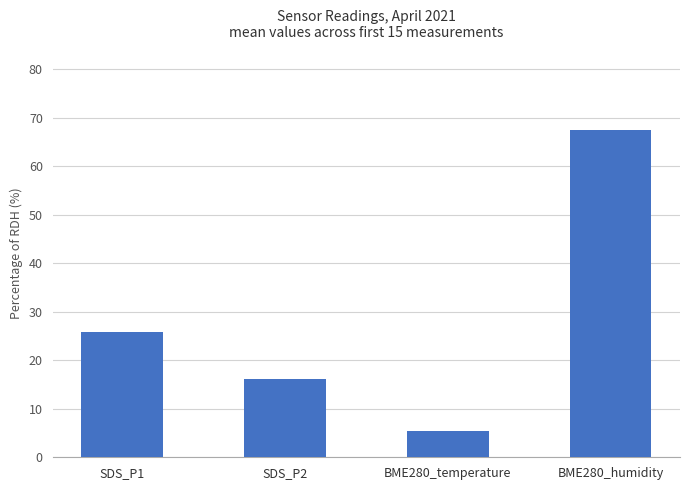

What is the ratio of the value at SDS_P2 to the value at BME280_humidity?

0.2